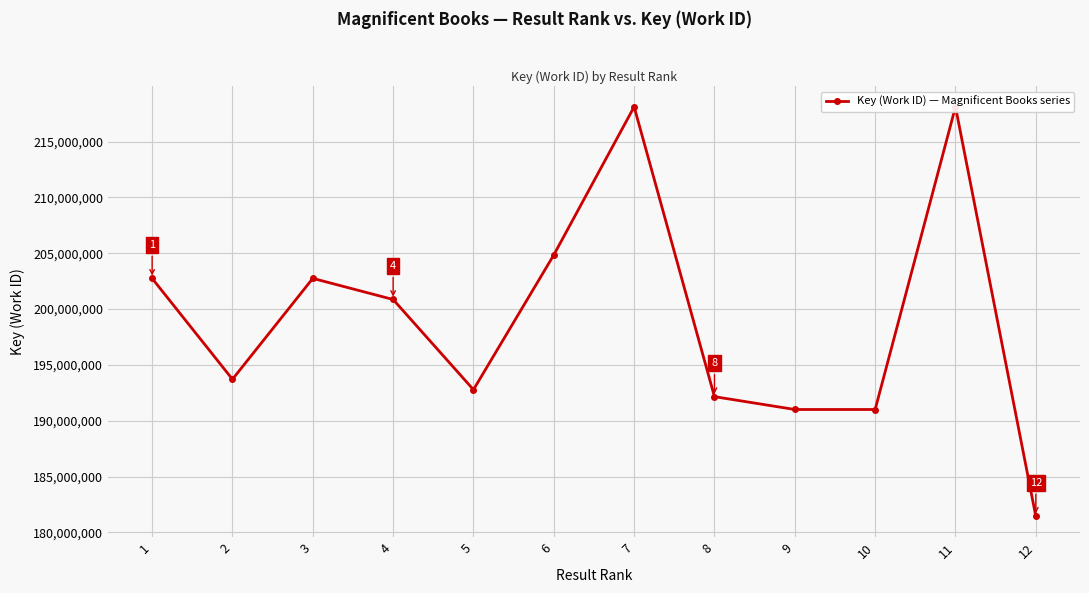

What is the change in value from 2 to 7?

+24399139